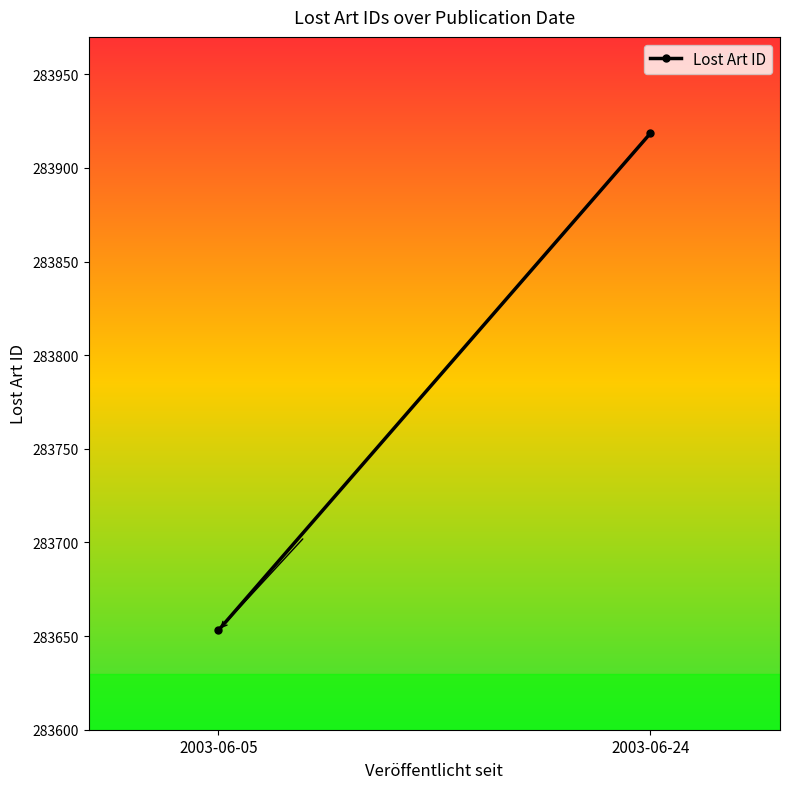

Reading left to right, list all the values displayed in this chart.

2003-06-05=283653.0	2003-06-24=283918.5